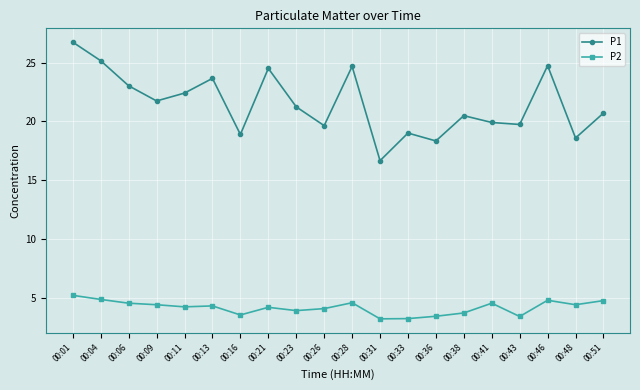

What is the value of the P1 point at the 9th from the left?

21.2